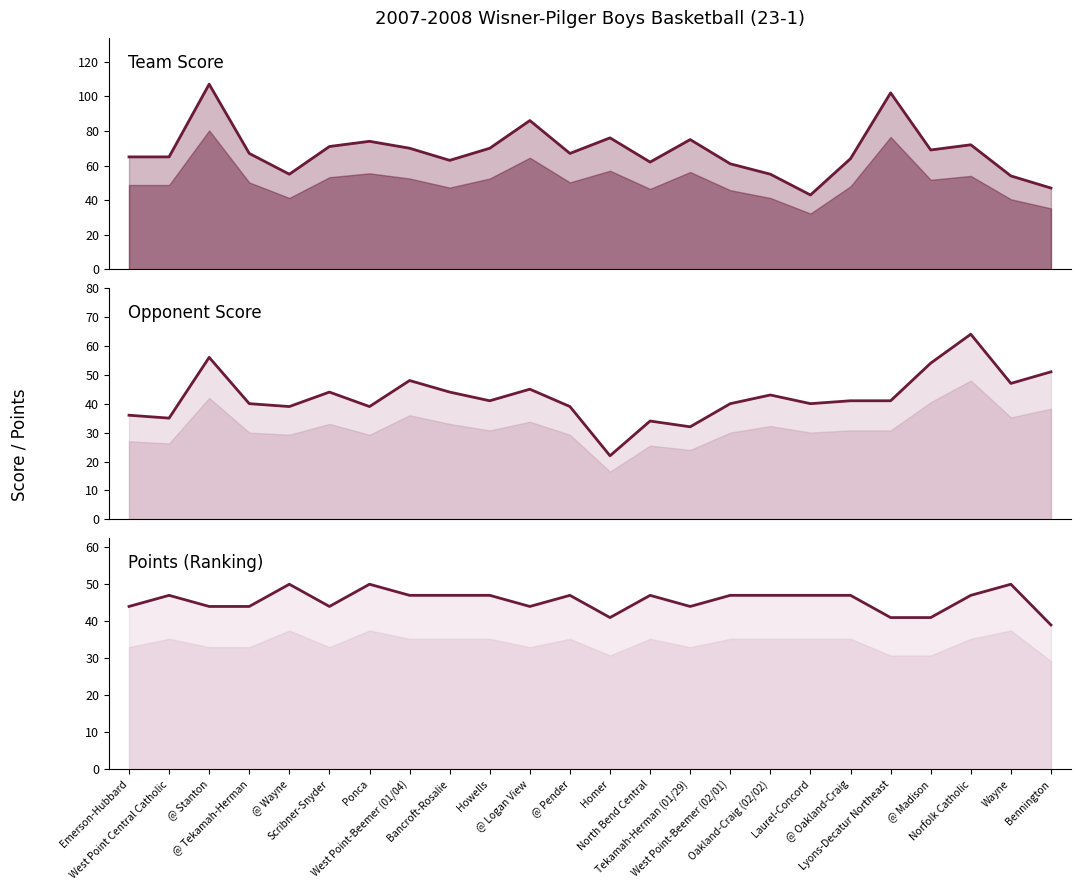

The Points series shows 47 at Bancroft-Rosalie. True or false?

True